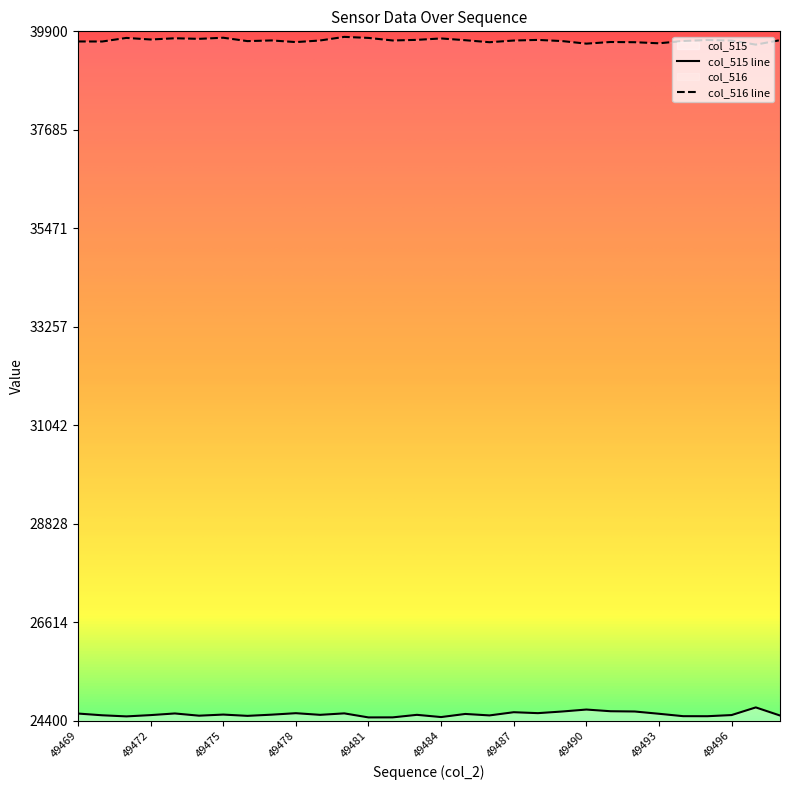

How many interior local peaks does the col_515 series have?

9